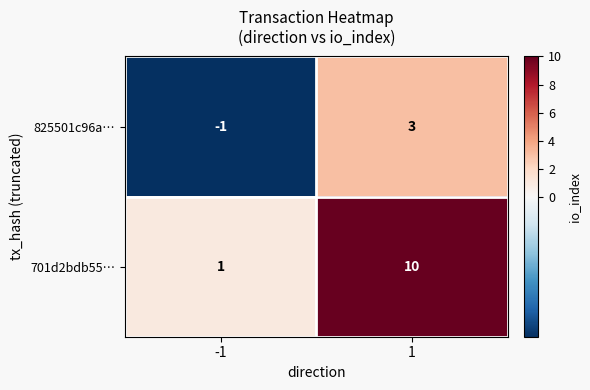

List the series in order of their peak value, highest first.

701d2bdb55…, 825501c96a…